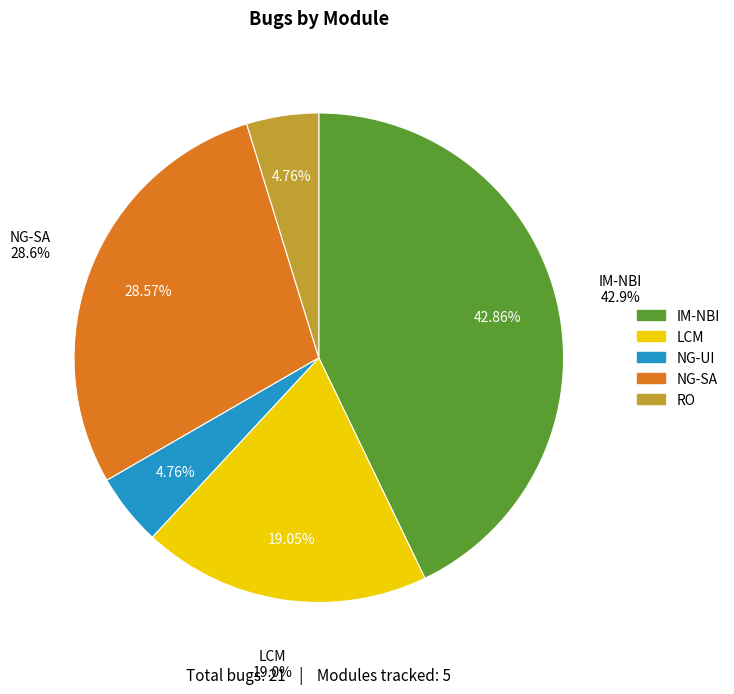

Which has a higher value, IM-NBI or NG-SA?

IM-NBI